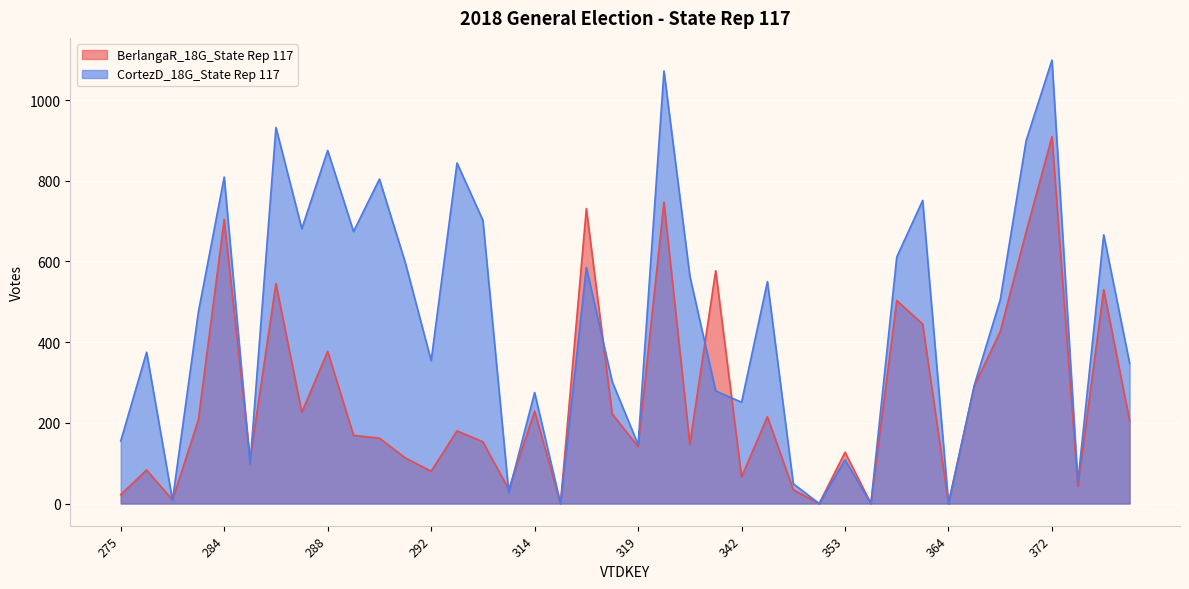

What is the difference between the highest and lowest values at 323?

325